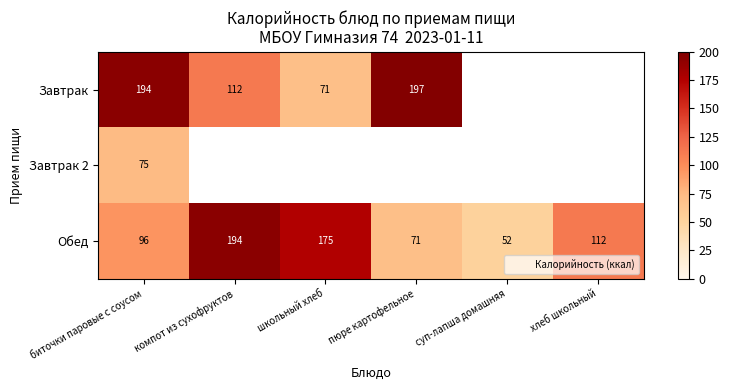

At which category is the sum across all series the highest?

биточки паровые с соусом